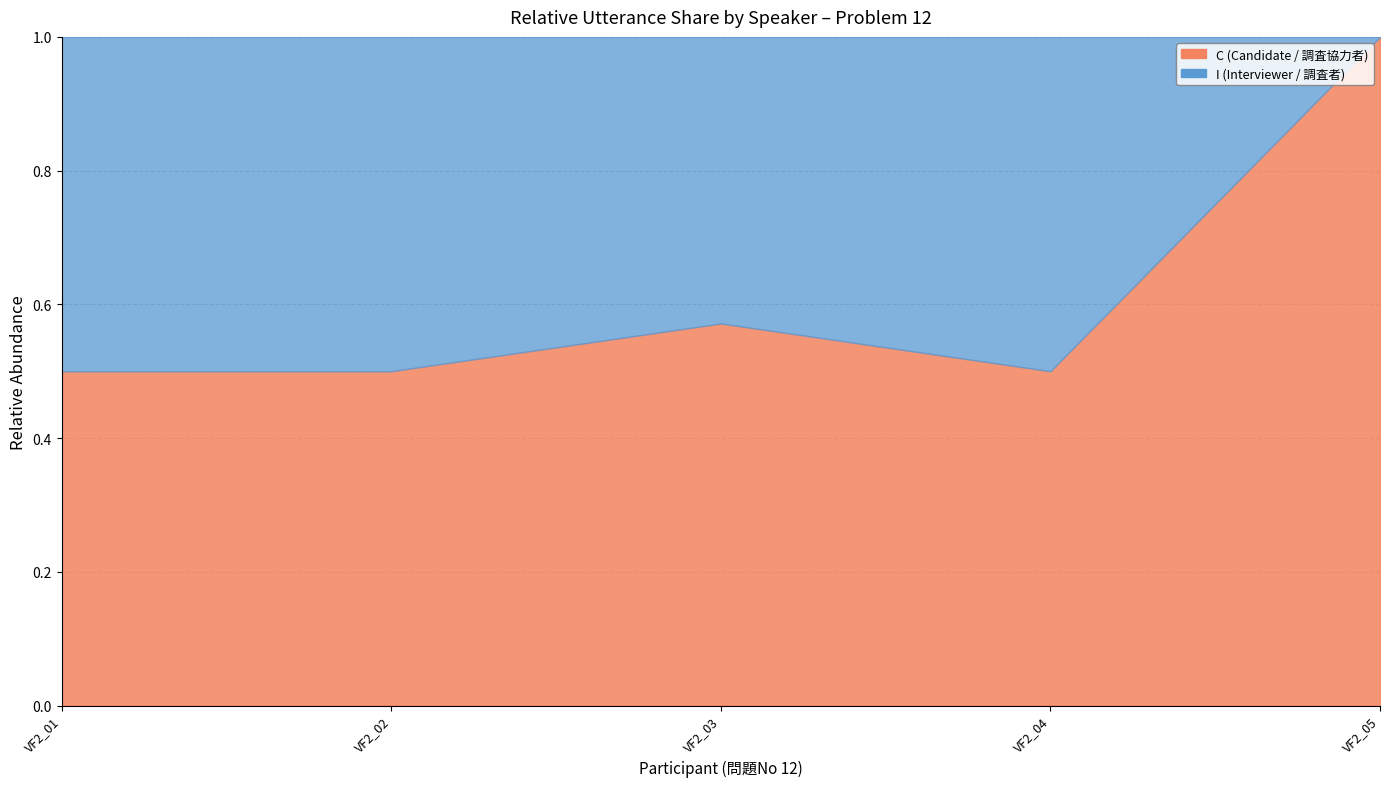

Count the number of categories in the chart.

12